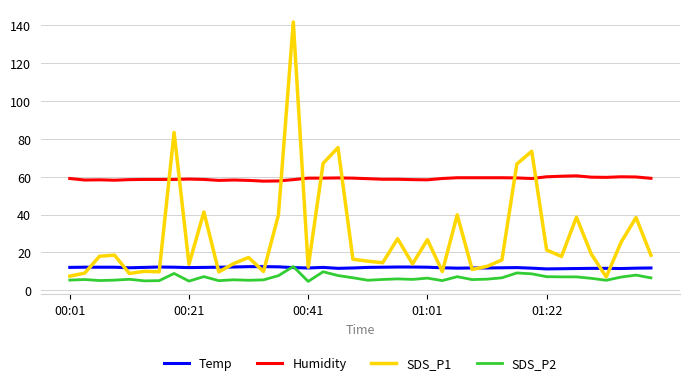

What is the minimum value for SDS_P2?

4.7